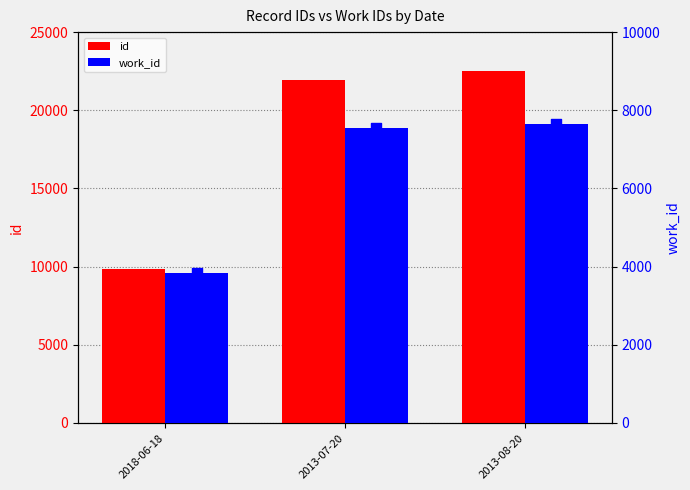

Which series reaches the minimum Y coordinate?

work_id